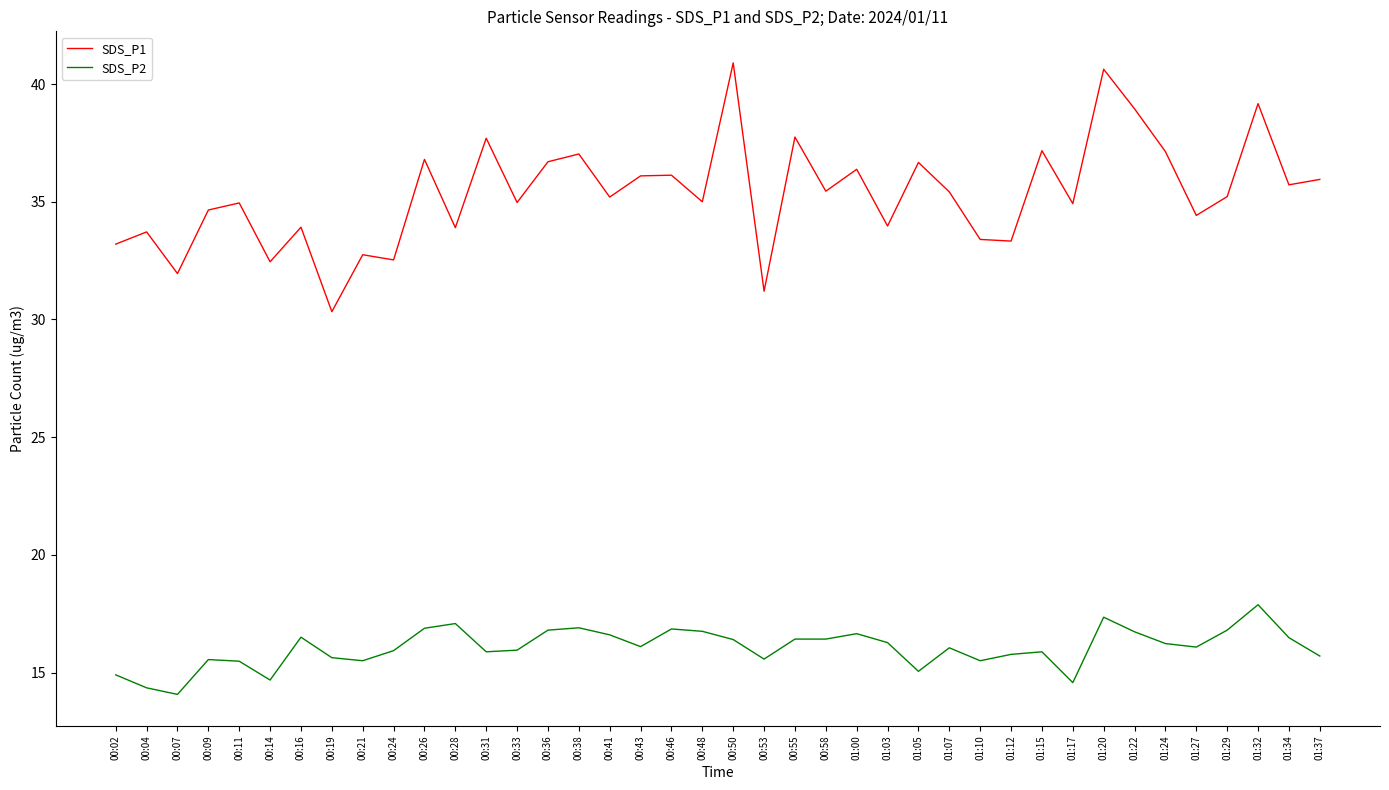

What is the difference between the maximum and minimum values in the SDS_P2 series?

3.8